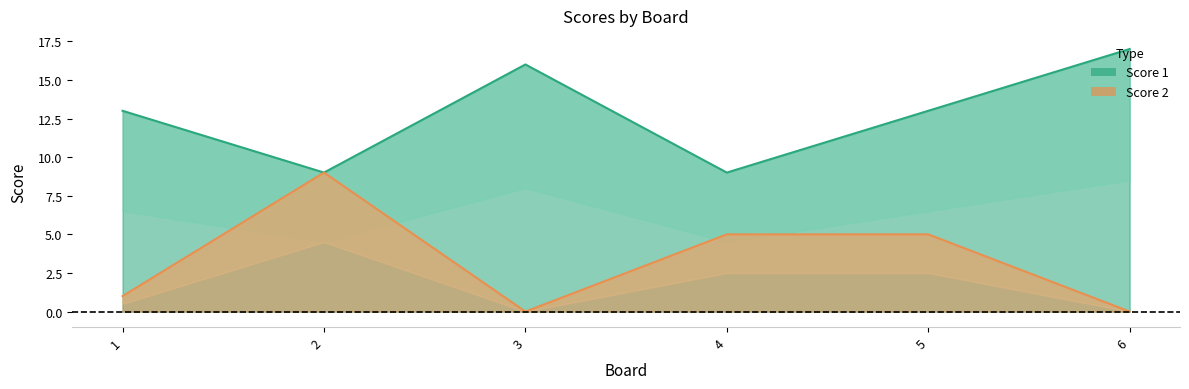

How many lines are shown in the chart?

2